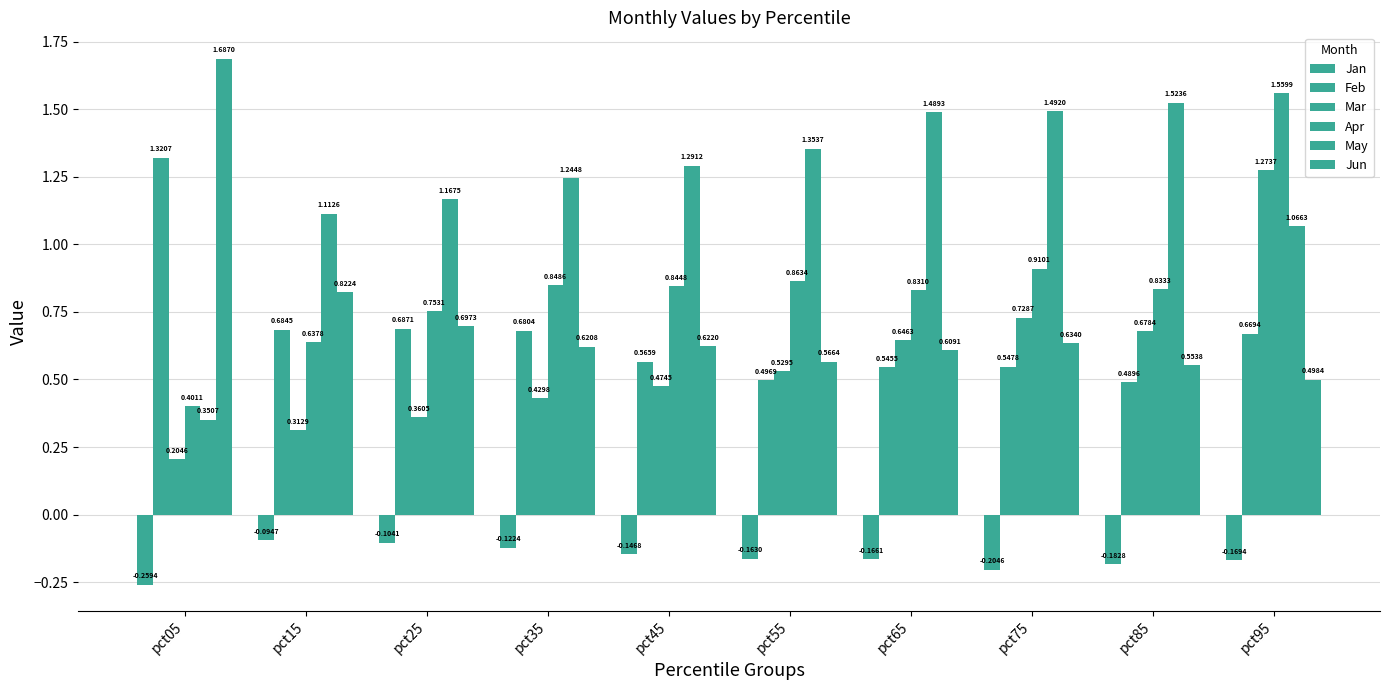

Which series has the largest total across all categories?

May